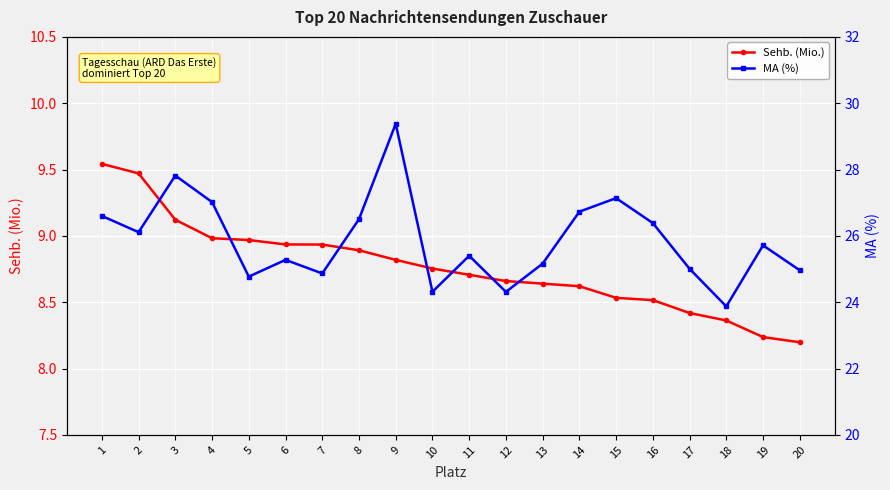

What is the lowest value of the Sehb. (Mio.) series?

8.2